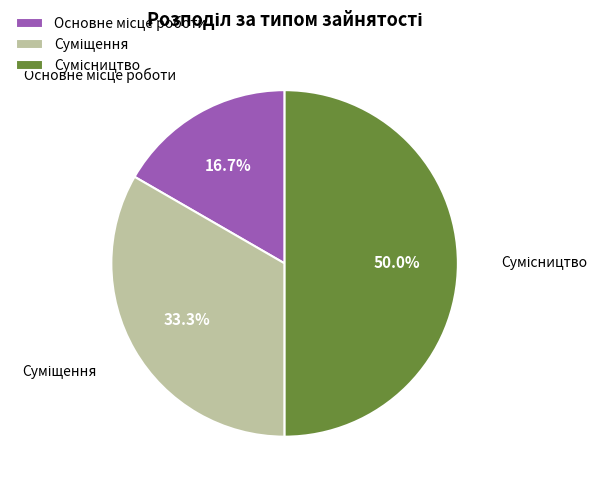

What portion of the pie excludes Сумісництво?

50.0%